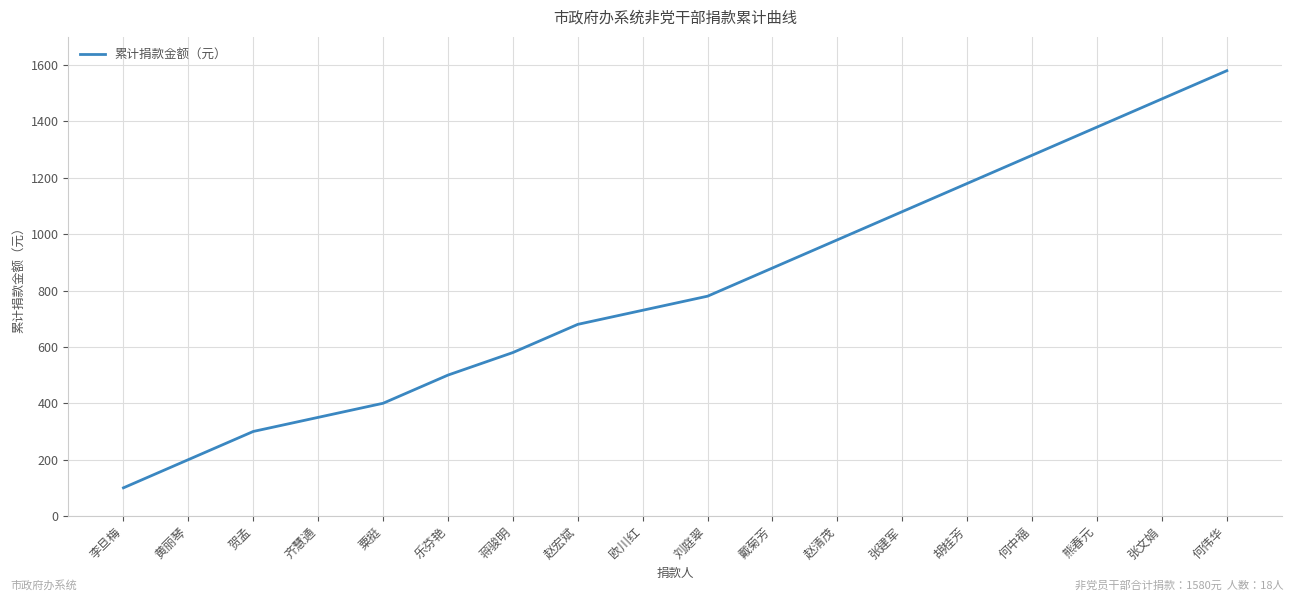

What is the smallest value displayed?

100